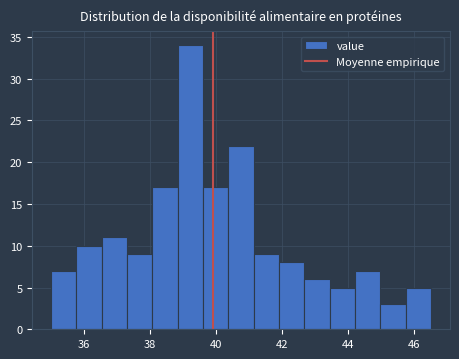

Read against the x-axis, roughly where is the centre of the tallest bar?

39.2